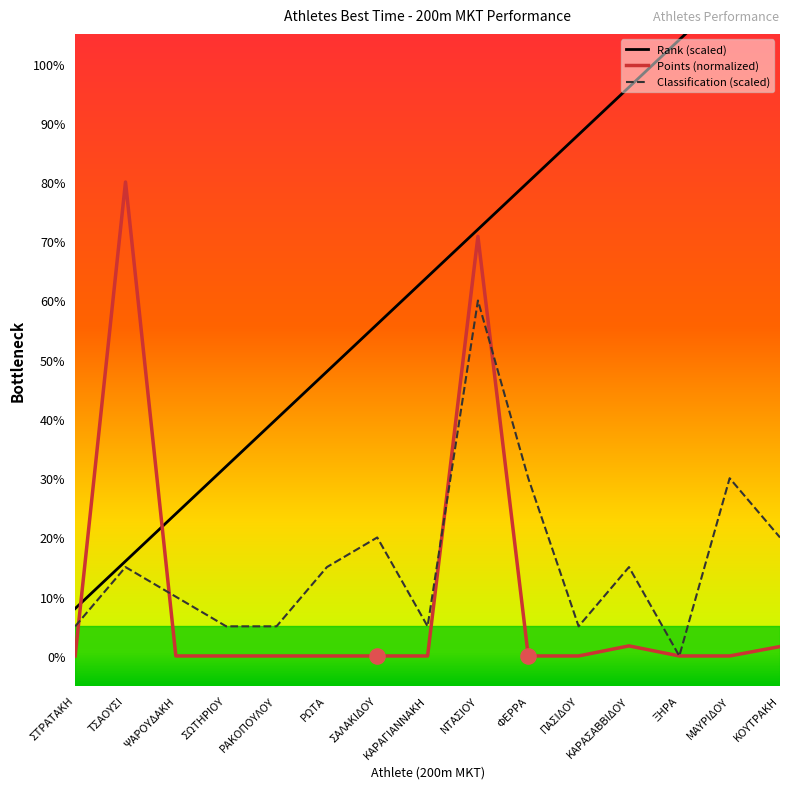

What are all the series names shown in the legend?

Rank, Points, Classification